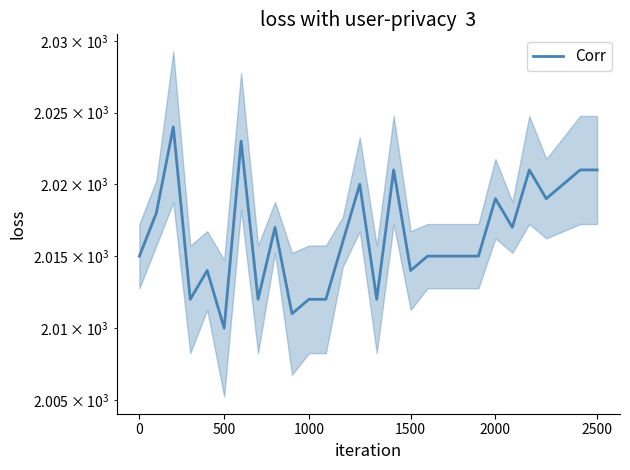

How many points are lower than both their immediate neighbors (excluding endpoints)?

8